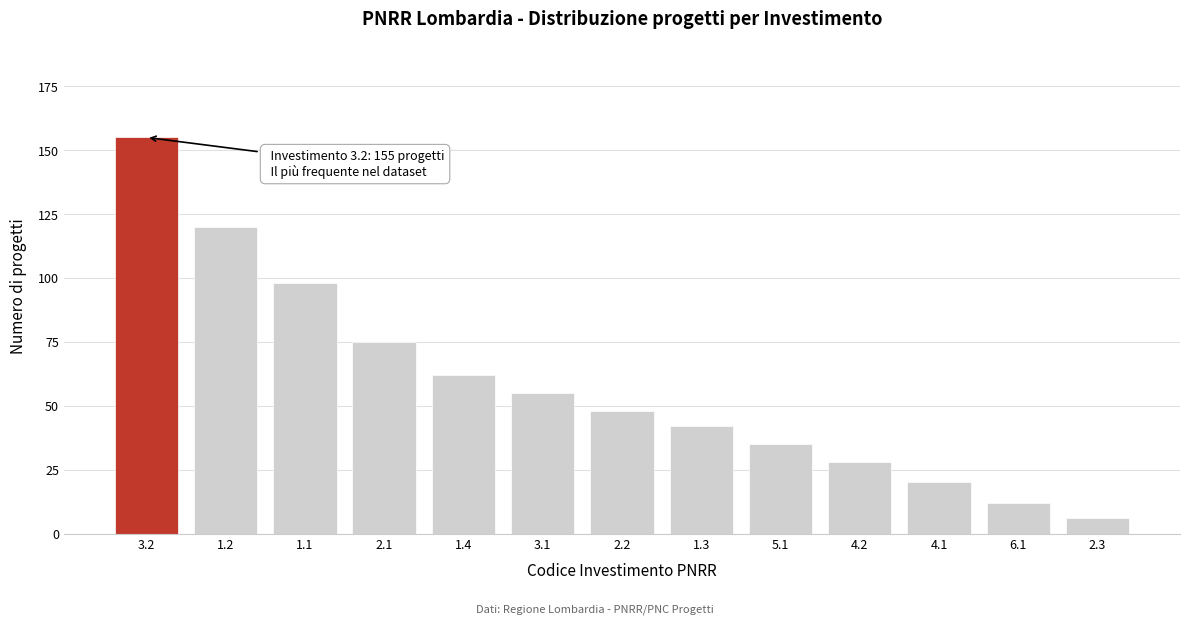

Reading right to left, list all the values displayed in this chart.

2.3=6	6.1=12	4.1=20	4.2=28	5.1=35	1.3=42	2.2=48	3.1=55	1.4=62	2.1=75	1.1=98	1.2=120	3.2=155